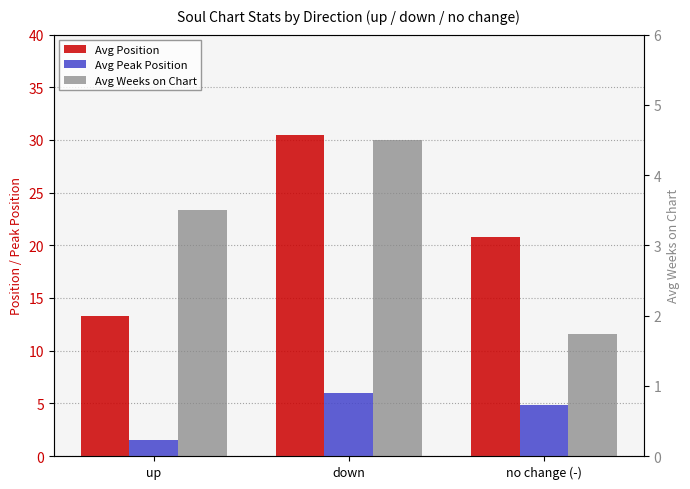

Reading left to right, extract all data points from this chart.

Avg Position: up=13.2	down=30.5	no change (-)=20.8
Avg Peak Position: up=1.5	down=6.0	no change (-)=4.9
Avg Weeks on Chart: up=3.5	down=4.5	no change (-)=1.7